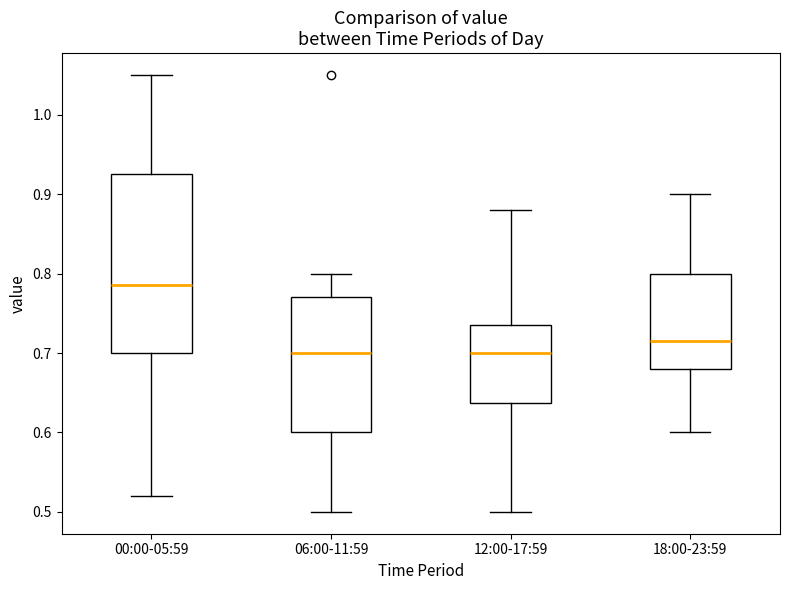

Comparing the boxes themselves (not the whiskers), which one is the tallest?

00:00-05:59